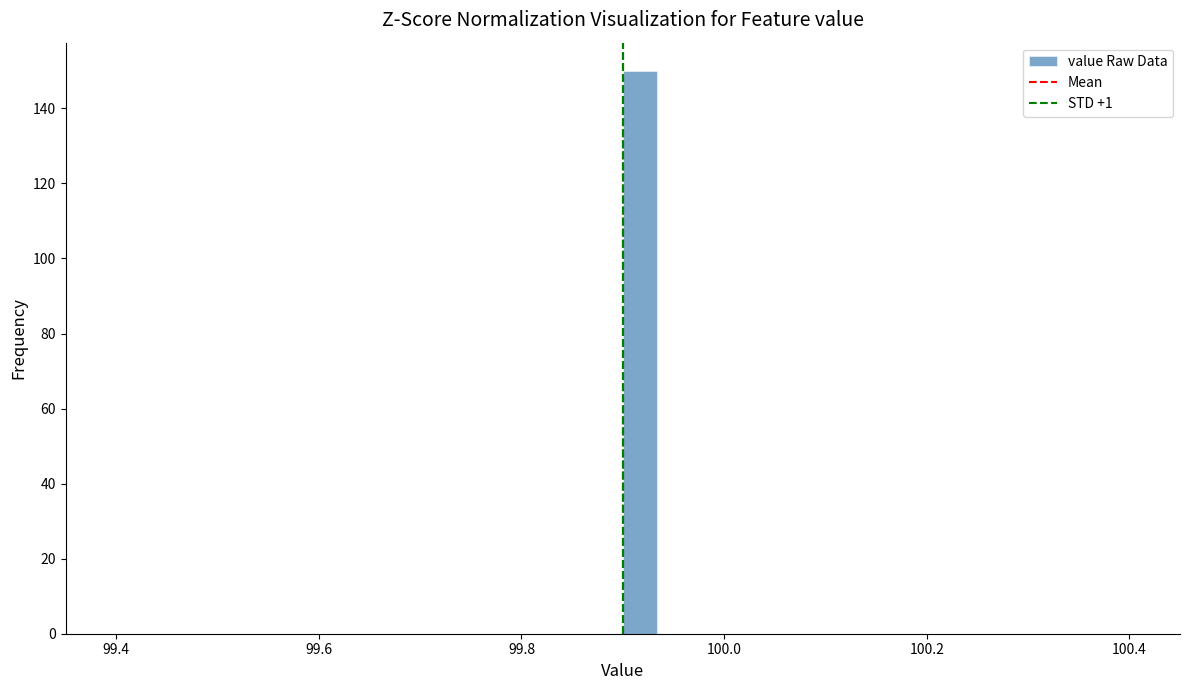

Read against the x-axis, roughly where is the centre of the tallest bar?

99.92